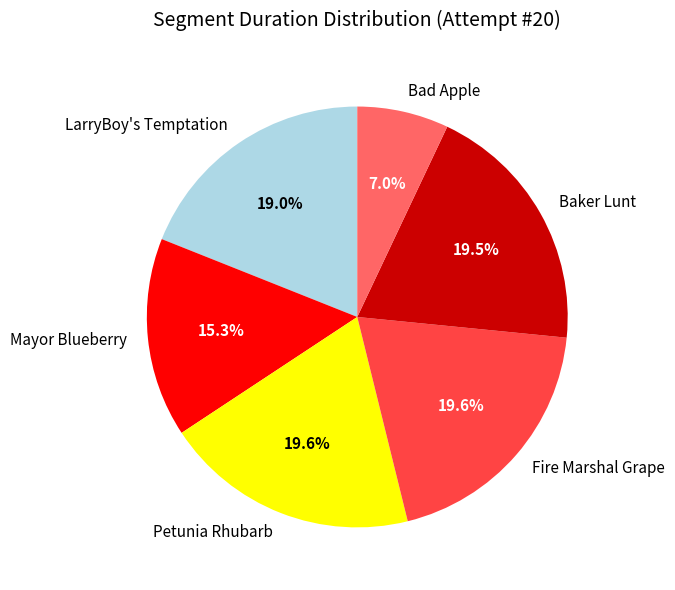

True or false: Bad Apple accounts for 7% of the total.

True